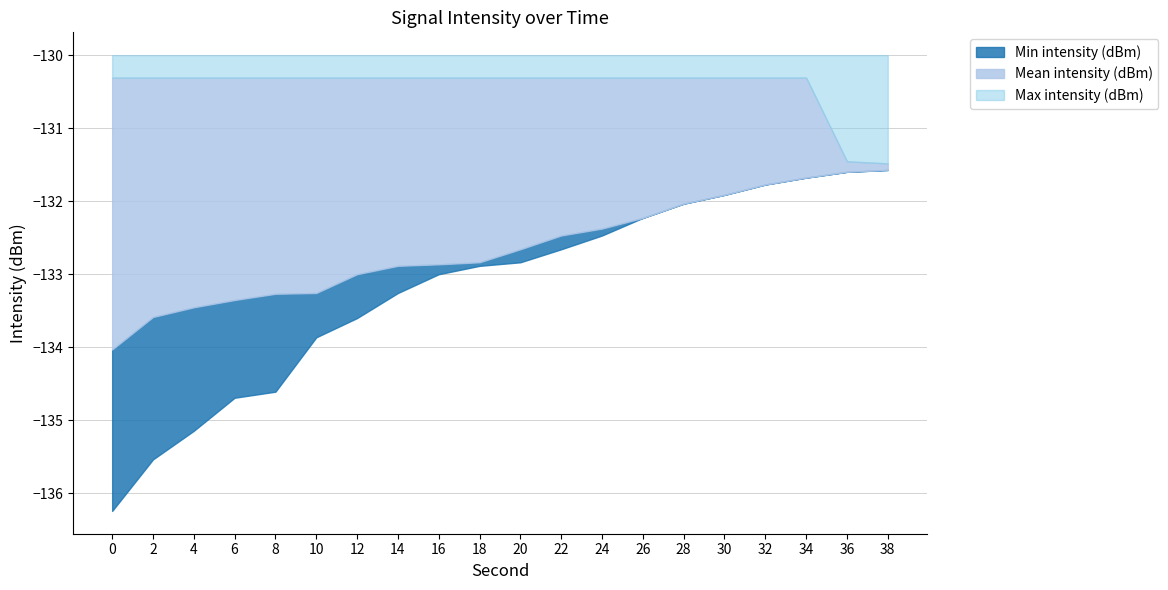

Does the chart display data point markers on the line(s)?

No